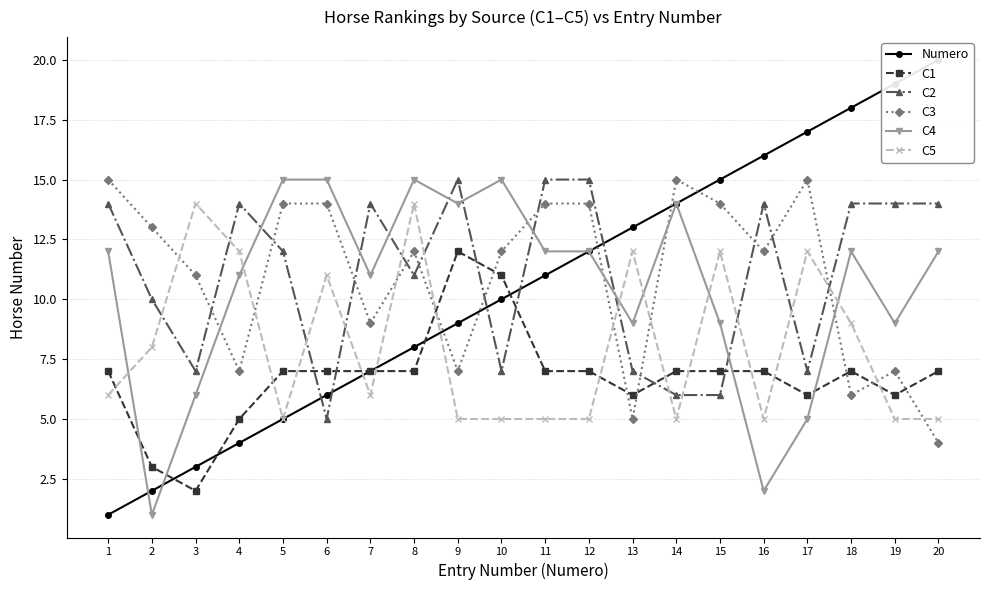

Between which two adjacent categories do Numero and C5 first intersect?

6 and 7